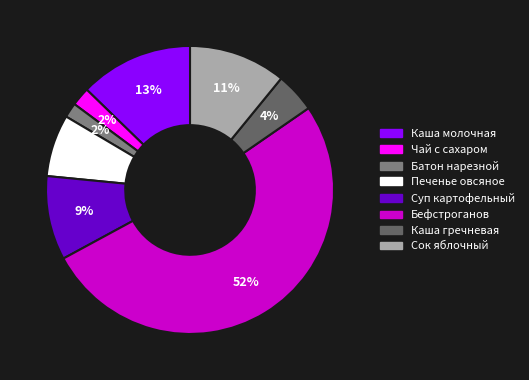

To the nearest percent, what is the difference between the Чай с сахаром and Каша гречневая slice percentages?

2%